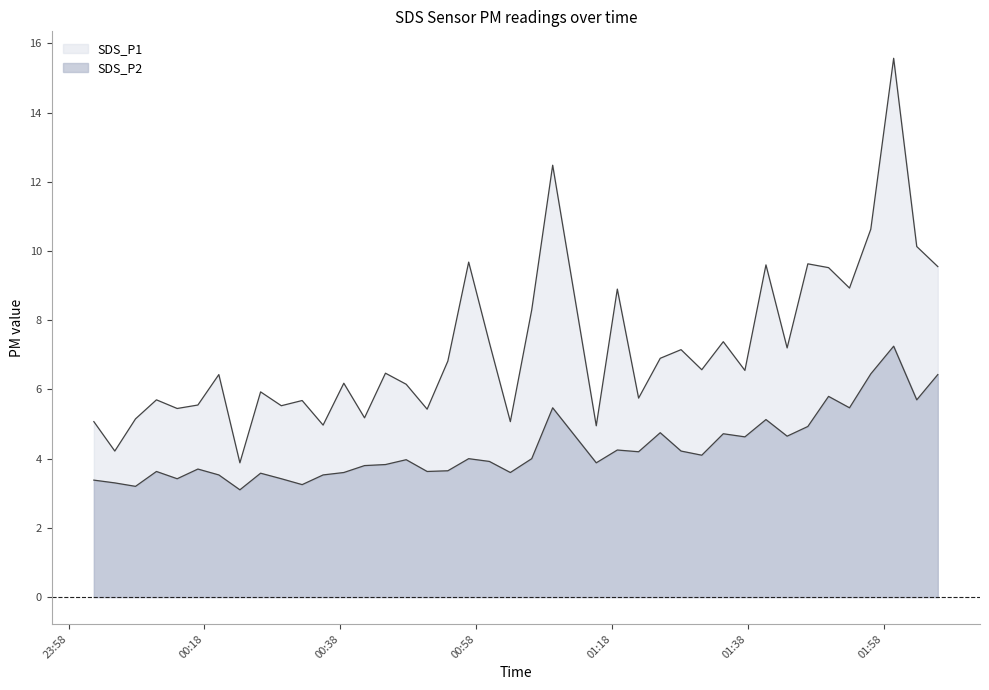

True or false: SDS_P1 and SDS_P2 intersect in this chart.

False